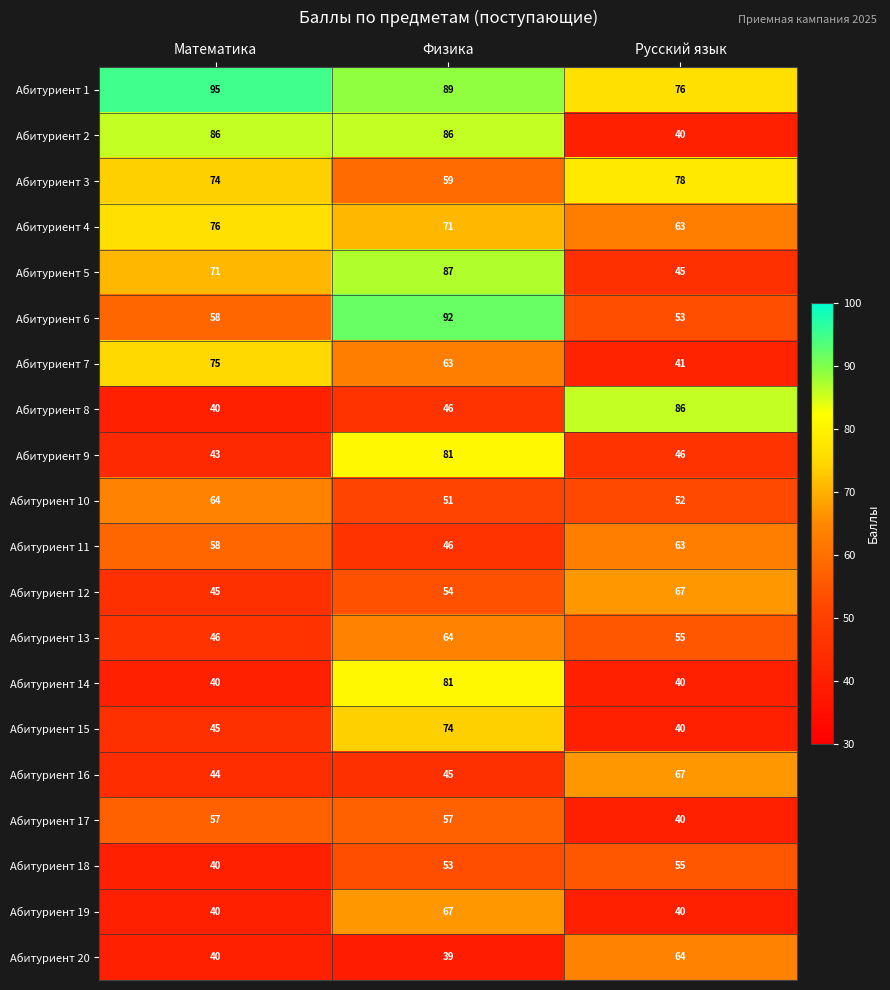

True or false: Абитуриент 15 has a value of 45 at Математика.

True